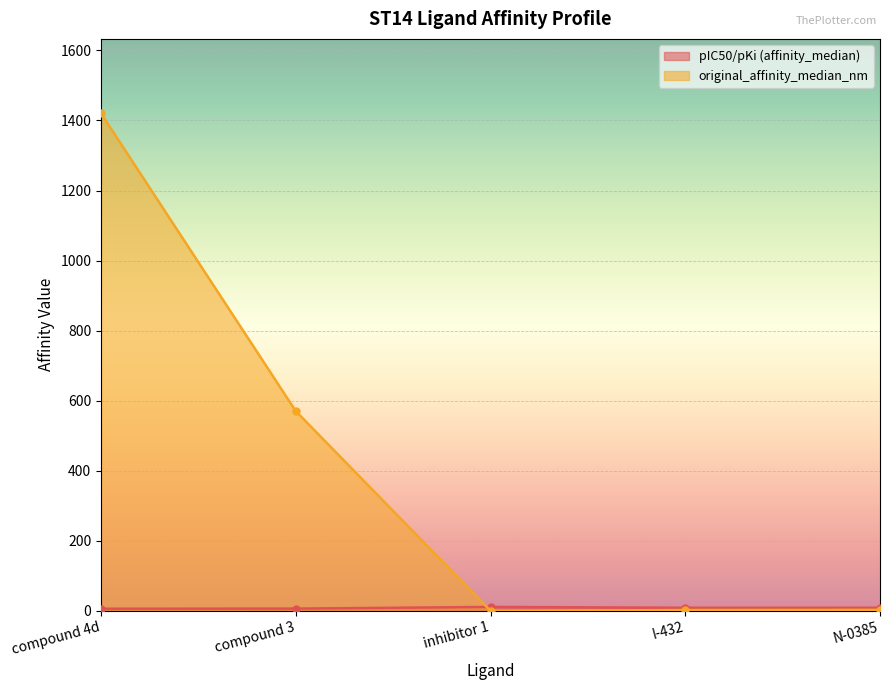

How many times do original_affinity_median_nm and pIC50/pKi (affinity_median) cross each other?

1